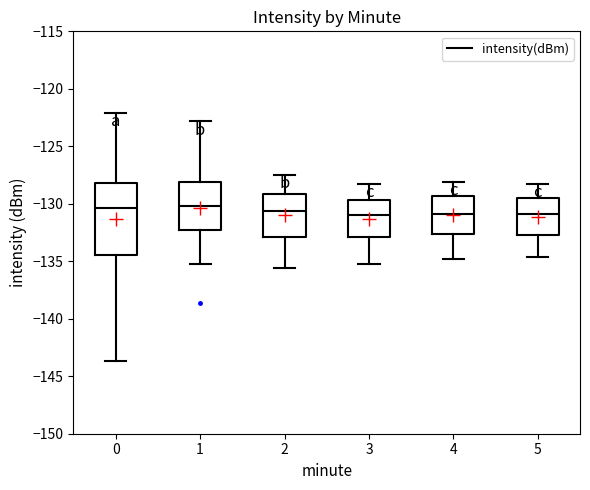

Reading left to right, transcribe this box plot: for each box, give where its median line is, the range the box spans, and where its two whiskers end, as read against the y-axis. The values are not printed on the chart, so give them approximately, as read against the axis.

0: median -130.5, box -134.5 to -128.0, whiskers -143.5 to -122.0
1: median -130.0, box -132.0 to -128.0, whiskers -135.0 to -123.0
2: median -130.5, box -133.0 to -129.0, whiskers -135.5 to -127.5
3: median -131.0, box -133.0 to -129.5, whiskers -135.0 to -128.5
4: median -131.0, box -132.5 to -129.5, whiskers -135.0 to -128.0
5: median -131.0, box -132.5 to -129.5, whiskers -134.5 to -128.5